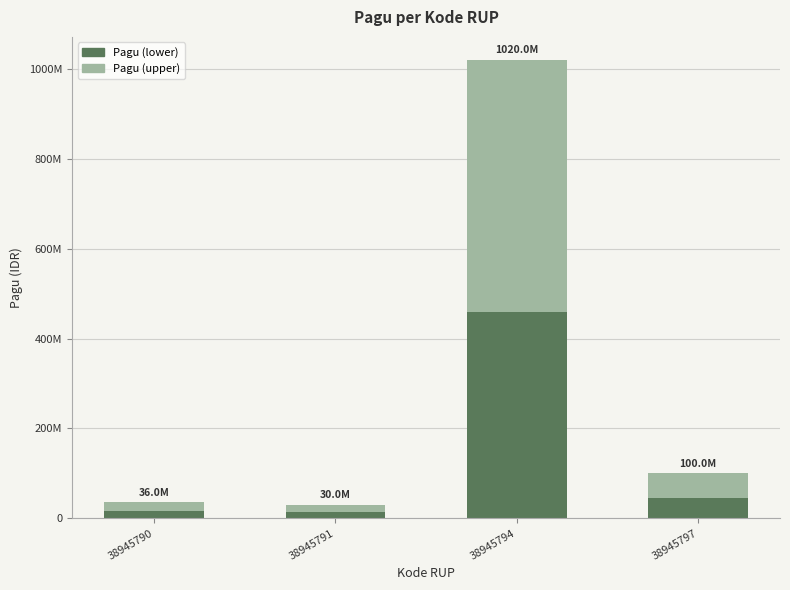

Does the chart contain any negative values?

No